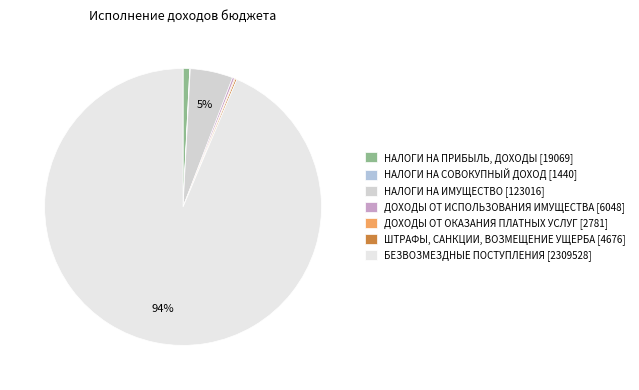

To the nearest percent, what is the average slice percentage?

14%